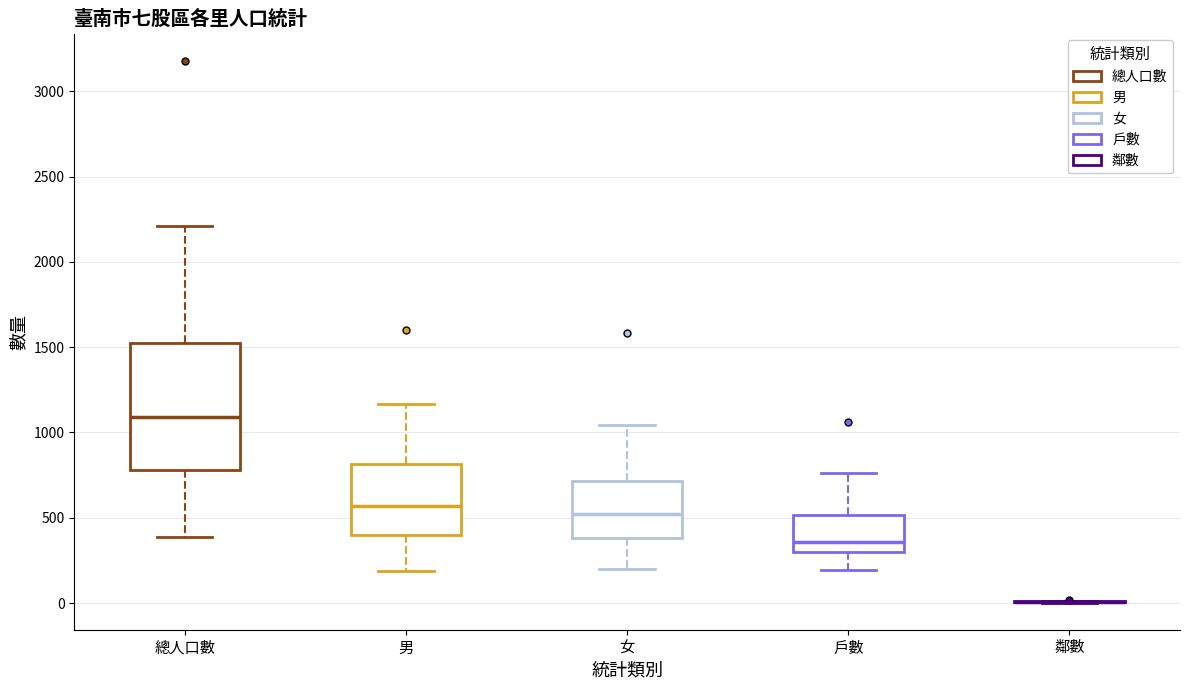

Which box is the tallest, from its lower edge to its upper edge?

總人口數